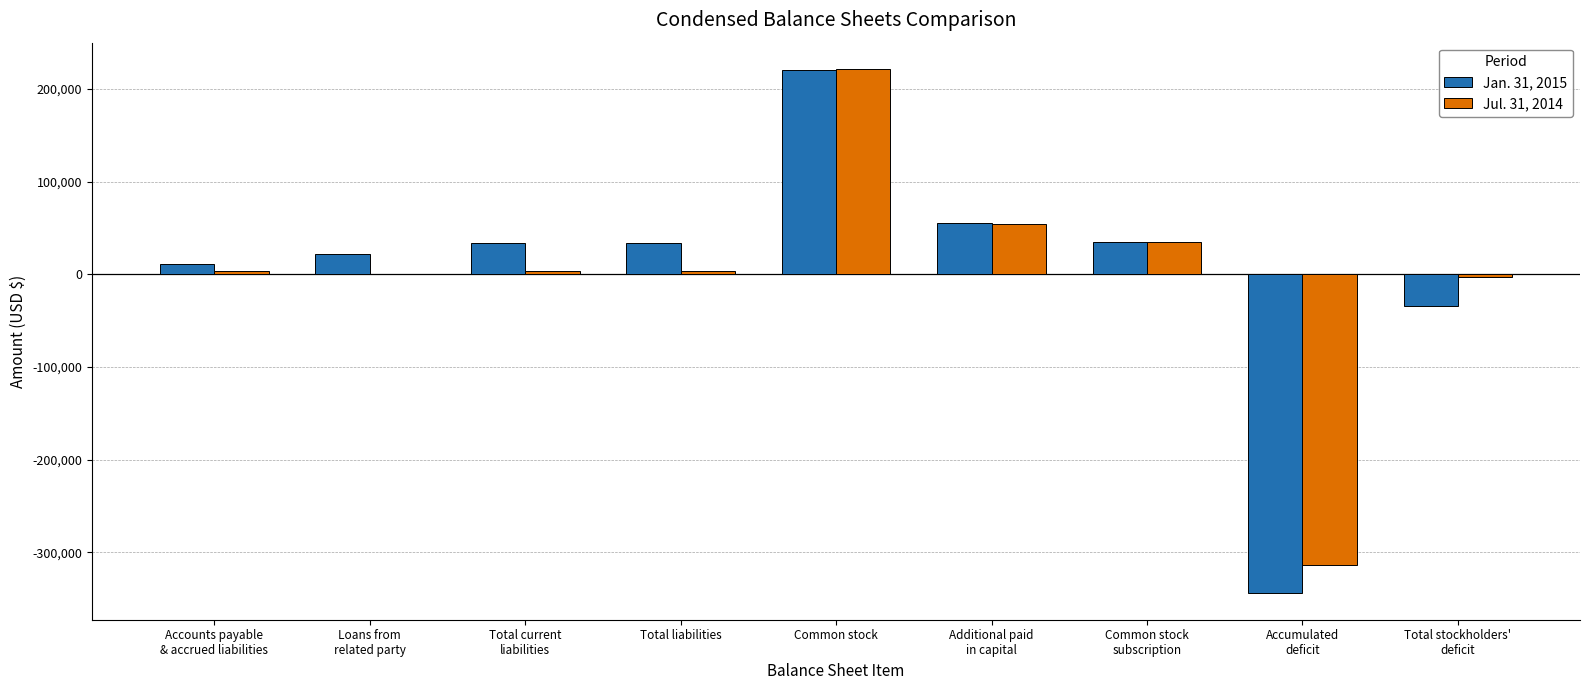

Are the bars grouped side by side (vs. stacked)?

Yes